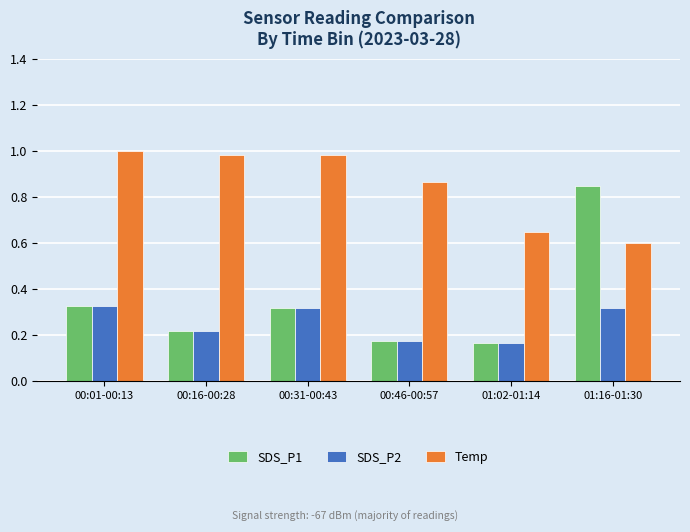

How many groups of bars are there?

6